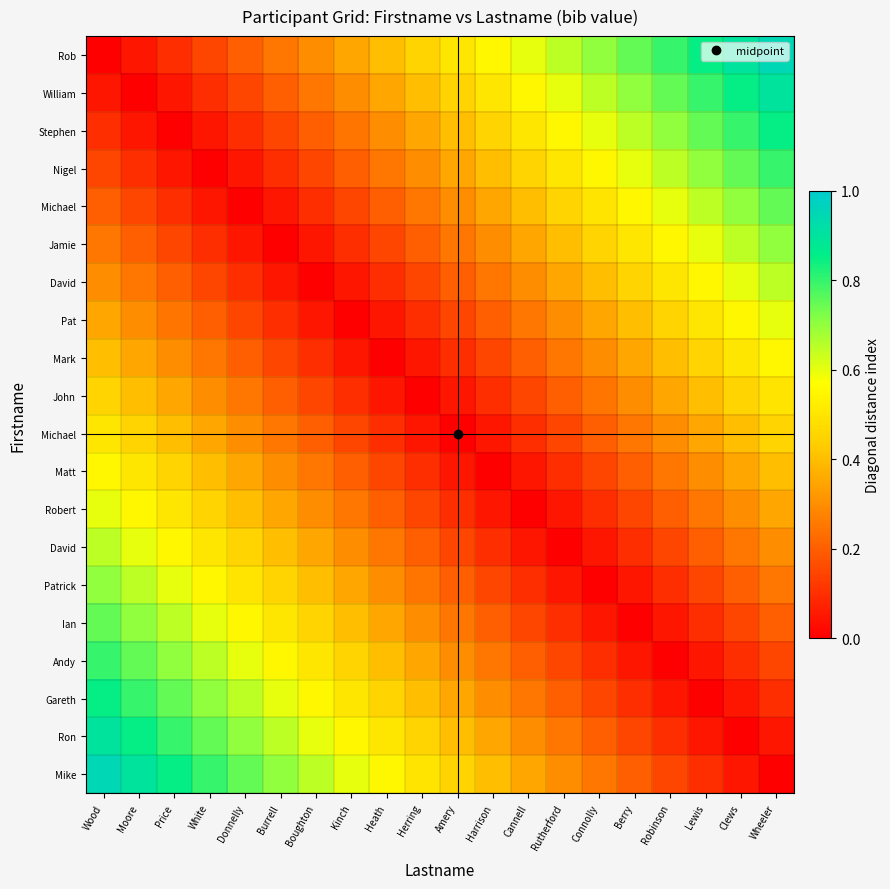

What is the total value across all series at Harrison?

5.1